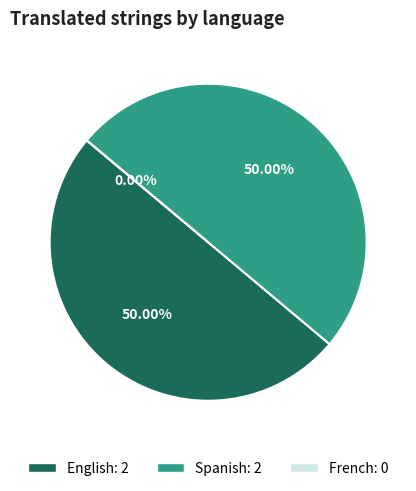

Rank the categories by value from lowest to highest.

French, English, Spanish